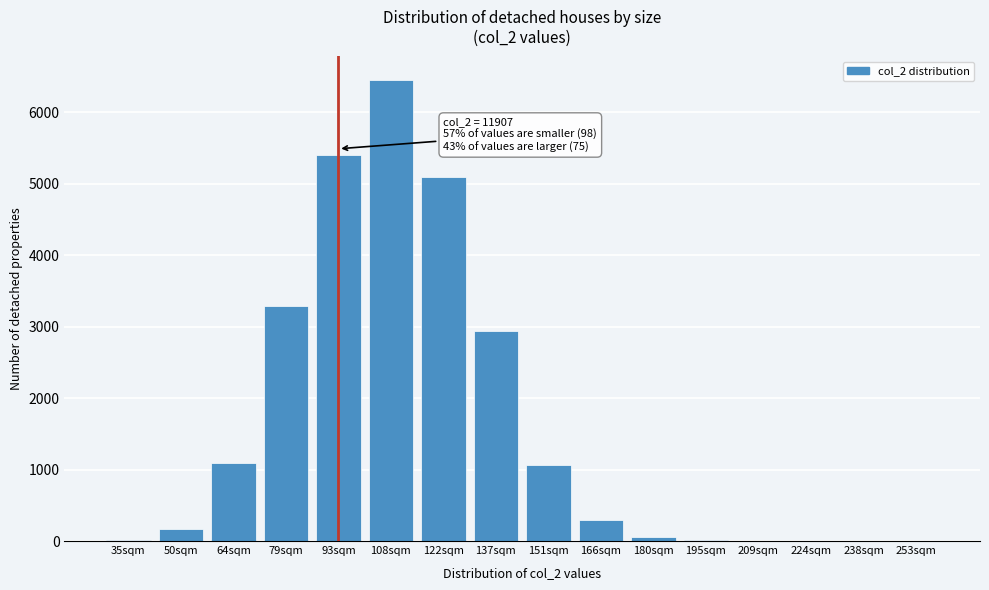

What is the sum of all values?

25892